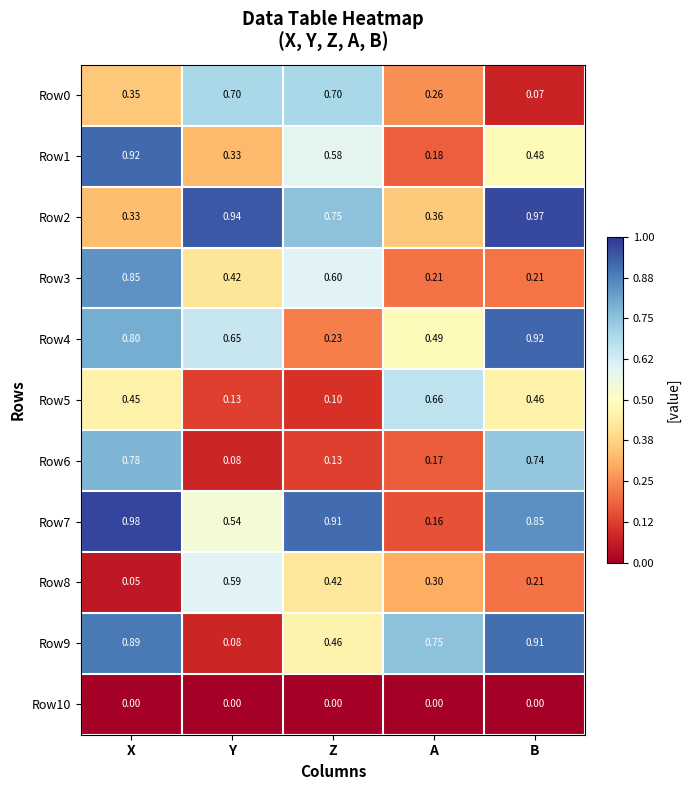

At how many categories does at least one series exceed 0?

5